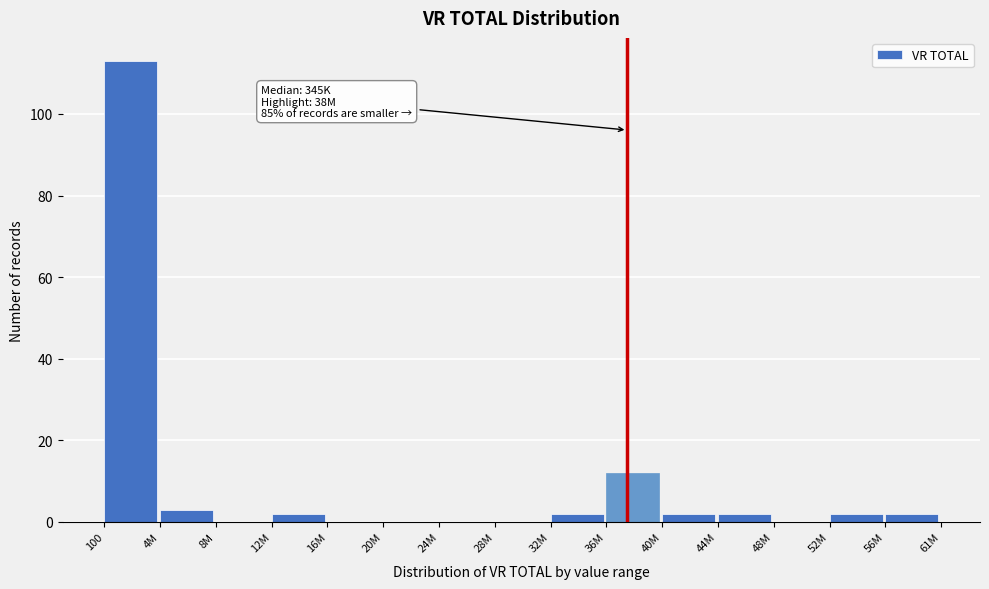

Reading right to left, transcribe all the data shown in this chart.

56M=2	52M=2	48M=0	44M=2	40M=2	36M=12	32M=2	28M=0	24M=0	20M=0	16M=0	12M=2	8M=0	4M=3	100=113